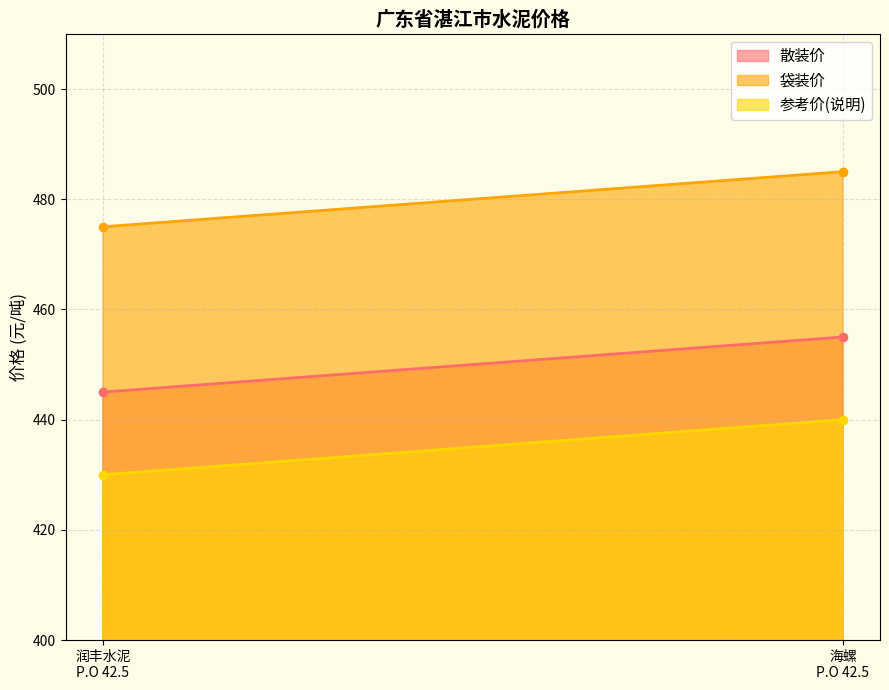

What is the minimum value for 散装价?

445